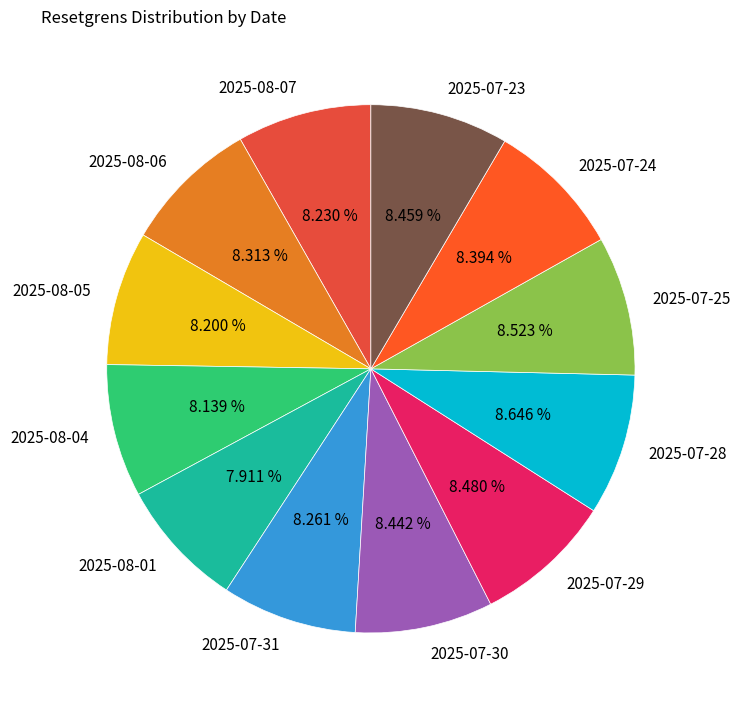

To the nearest percent, what is the difference between the largest and smallest slice percentages?

1%